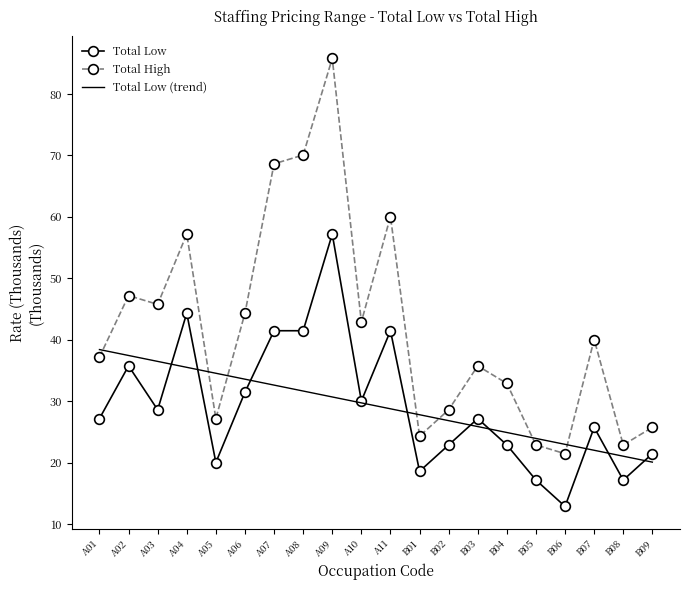

Rank the series by their maximum value, from highest to lowest.

Total High, Total Low, Total Low (trend)